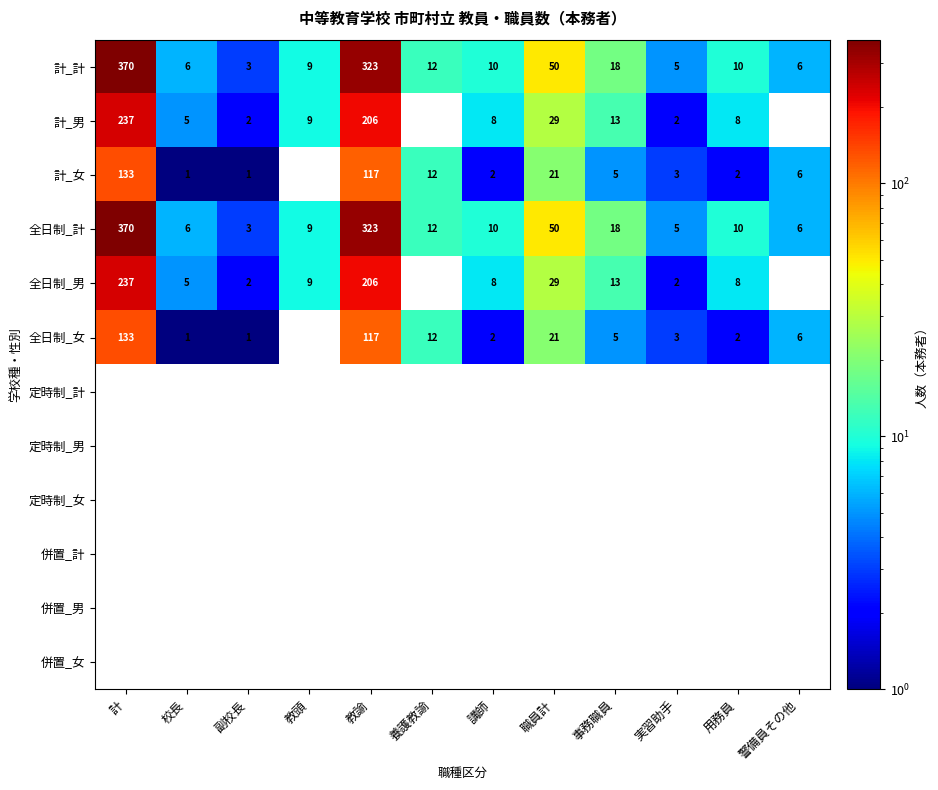

At which category does the chart reach its peak across all series?

計